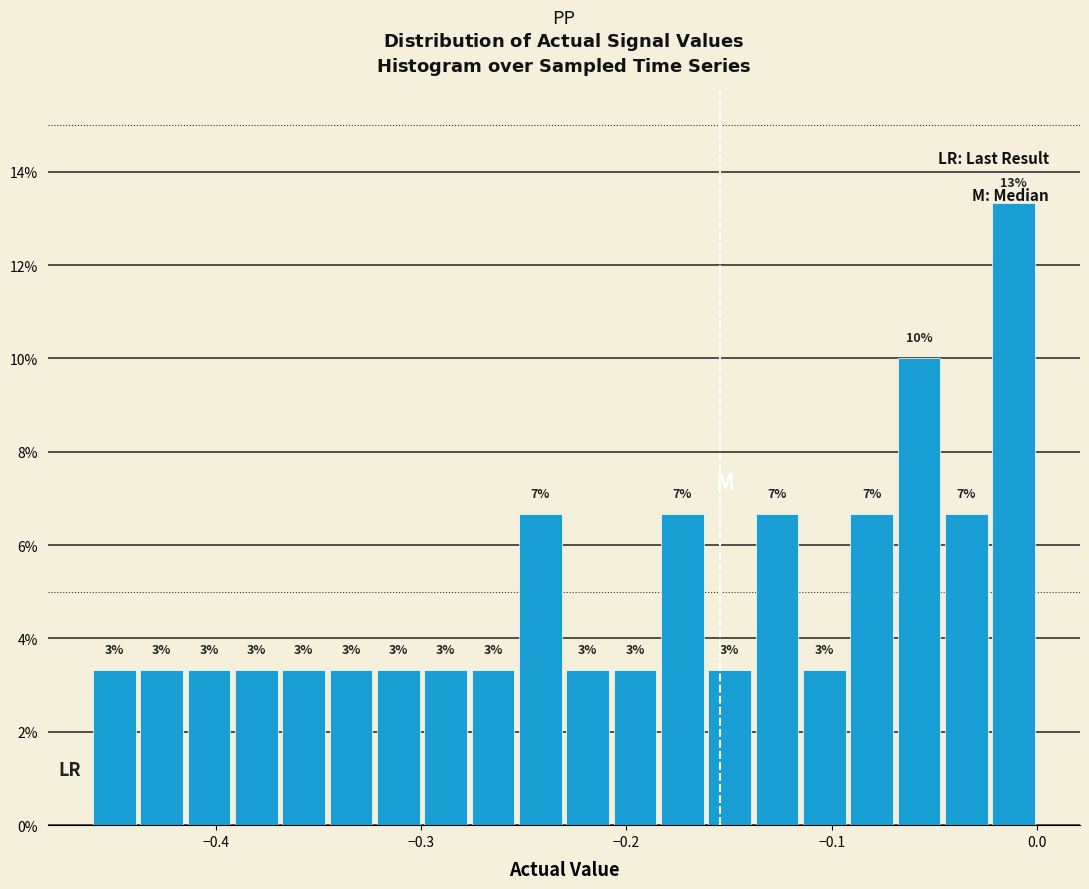

Around what value on the x-axis is the tallest bar? Give the approximate position of its centre, as read against the axis.

-0.01